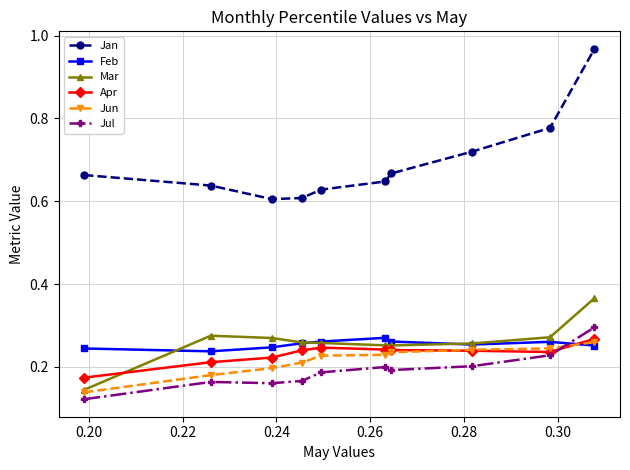

True or false: Jul and Mar intersect in this chart.

False